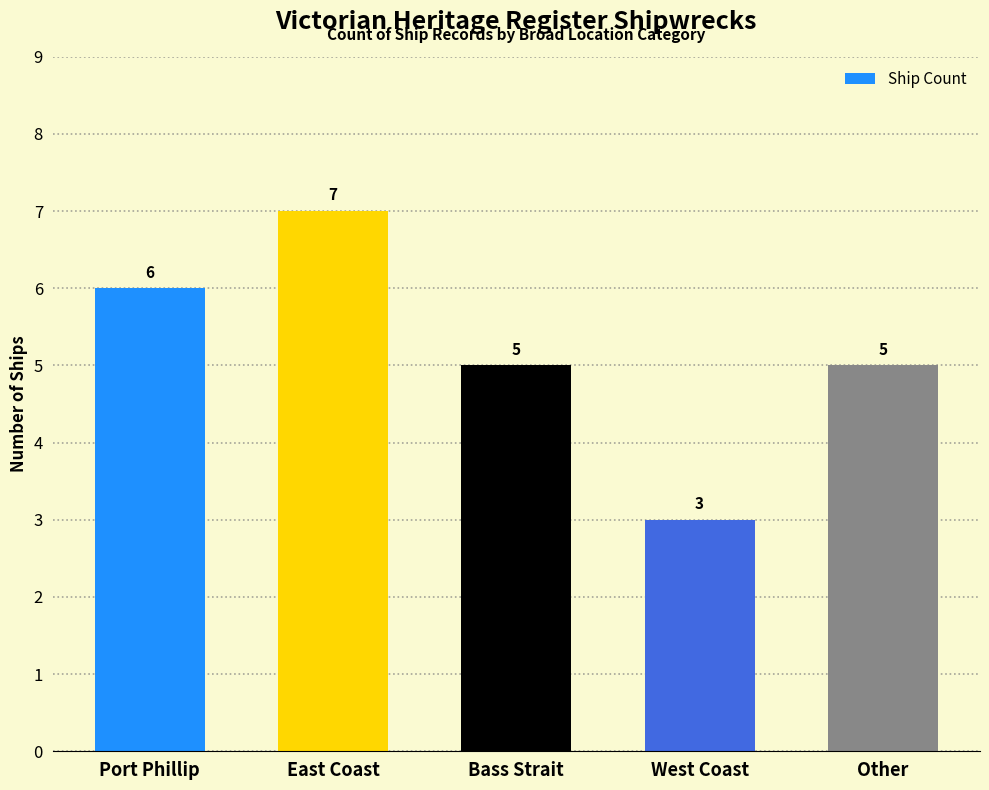

Does the chart contain any negative values?

No